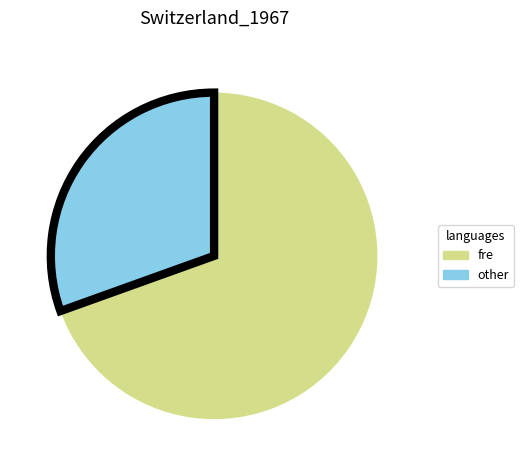

The other slice represents 30% of the pie. True or false?

True